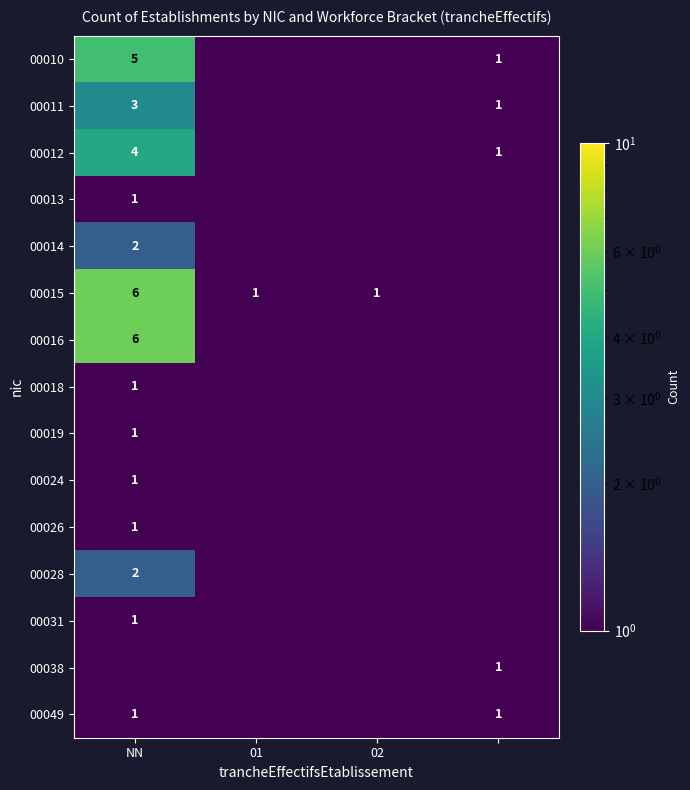

Is the value of 00018 at NN greater than the value of 00012 at NN?

No